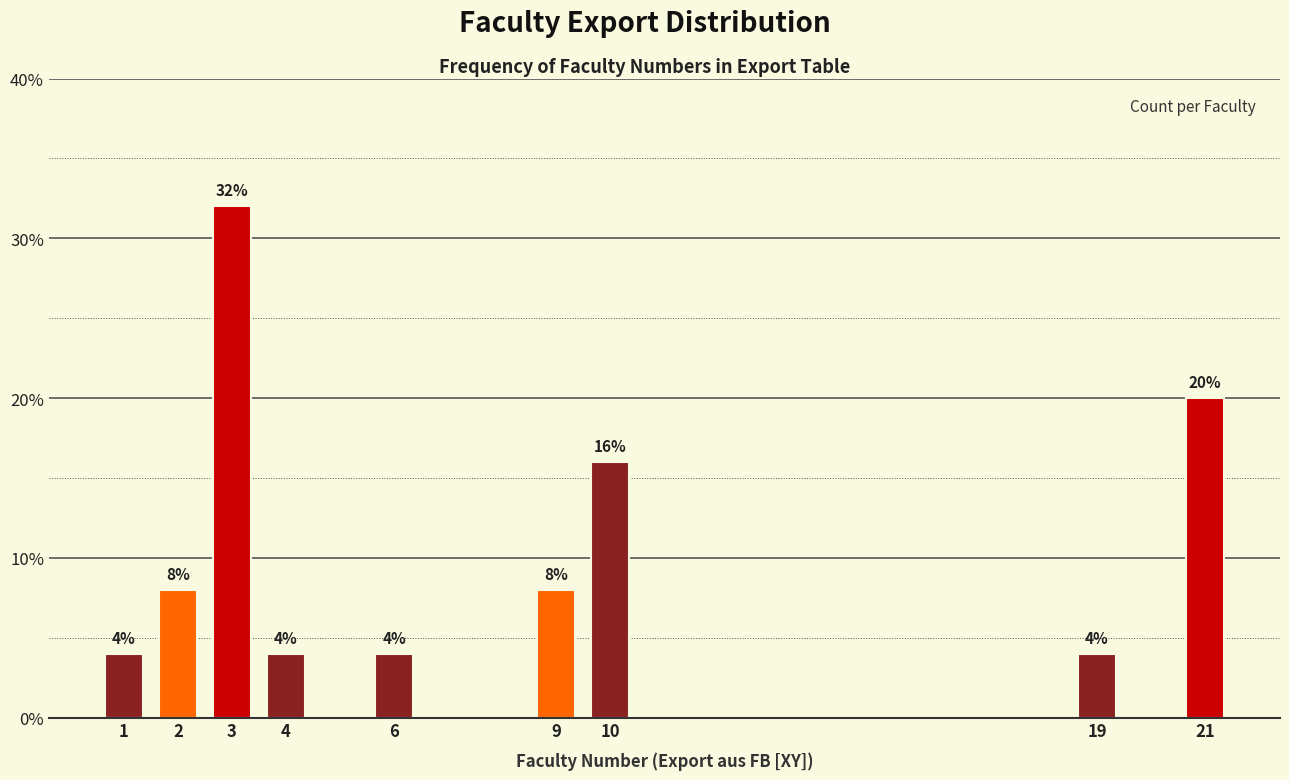

Reading right to left, what are all the values shown in this chart?

20	4	16	8	4	4	32	8	4